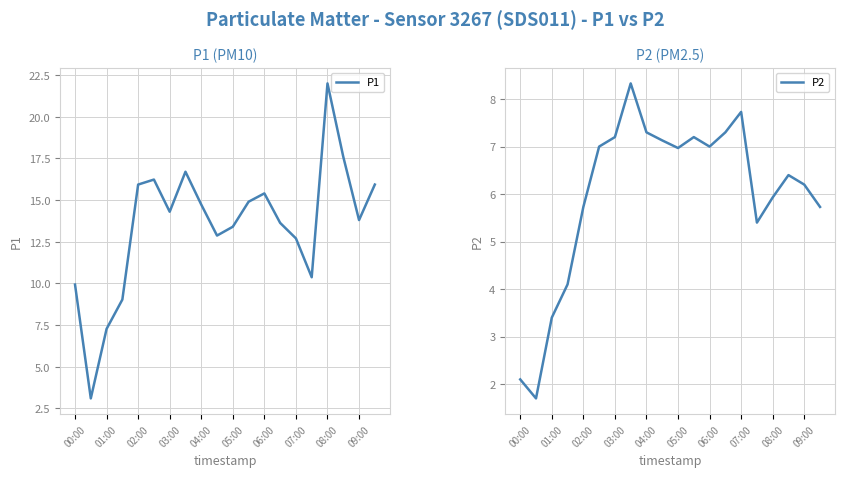

Reading left to right, what are all the values shown in this chart?

P1: 9.9	3.1	7.3	9.0	15.9	16.2	14.3	16.7	14.7	12.9	13.4	14.9	15.4	13.6	12.7	10.4	22.0	17.6	13.8	15.9
P2: 2.1	1.7	3.4	4.1	5.7	7.0	7.2	8.3	7.3	7.1	7.0	7.2	7.0	7.3	7.7	5.4	5.9	6.4	6.2	5.7